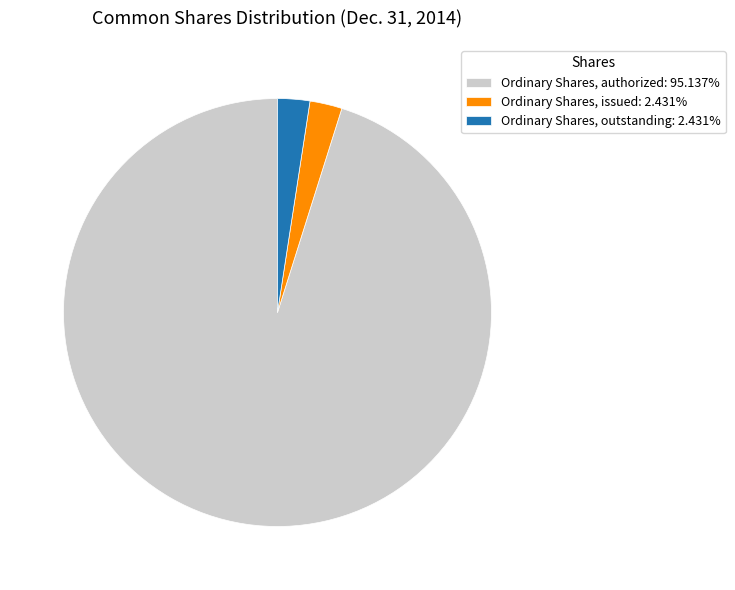

Do Ordinary Shares, issued and Ordinary Shares, authorized together represent more than half of the pie?

Yes